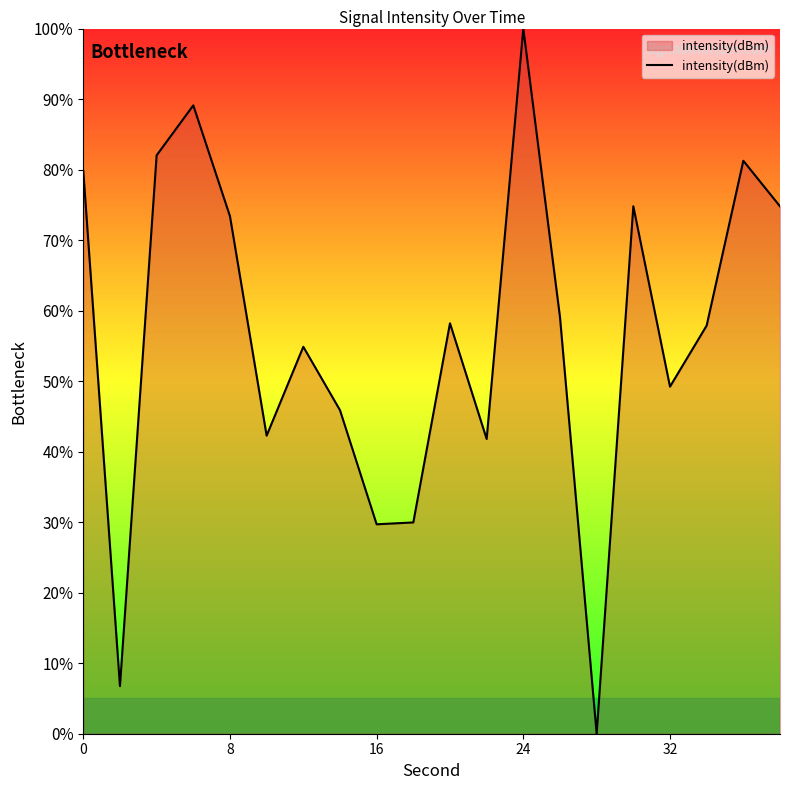

What is the sum of all values?

1130.8